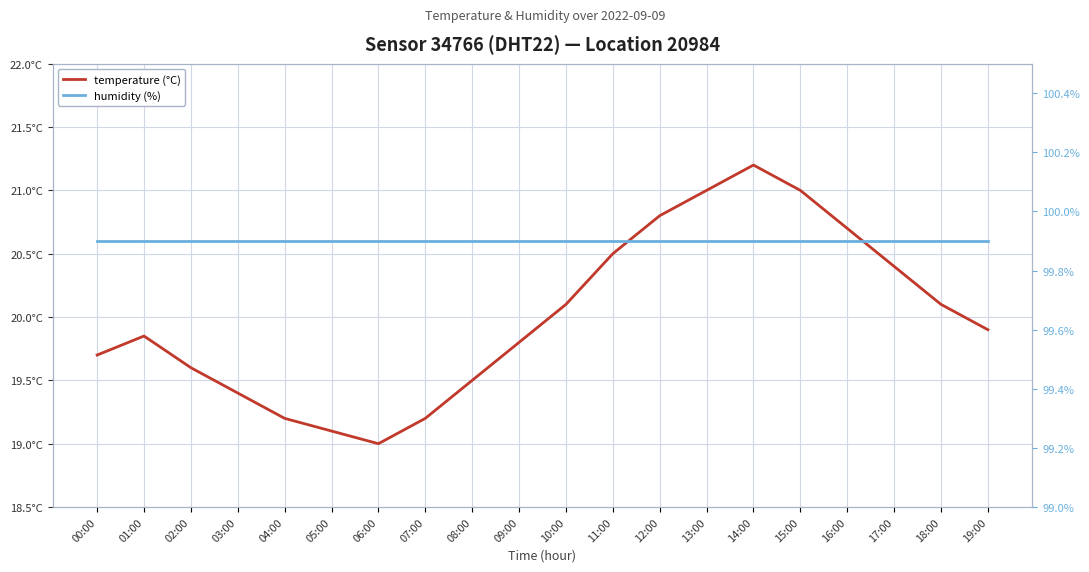

True or false: temperature (°C) and humidity (%) cross at least once.

False